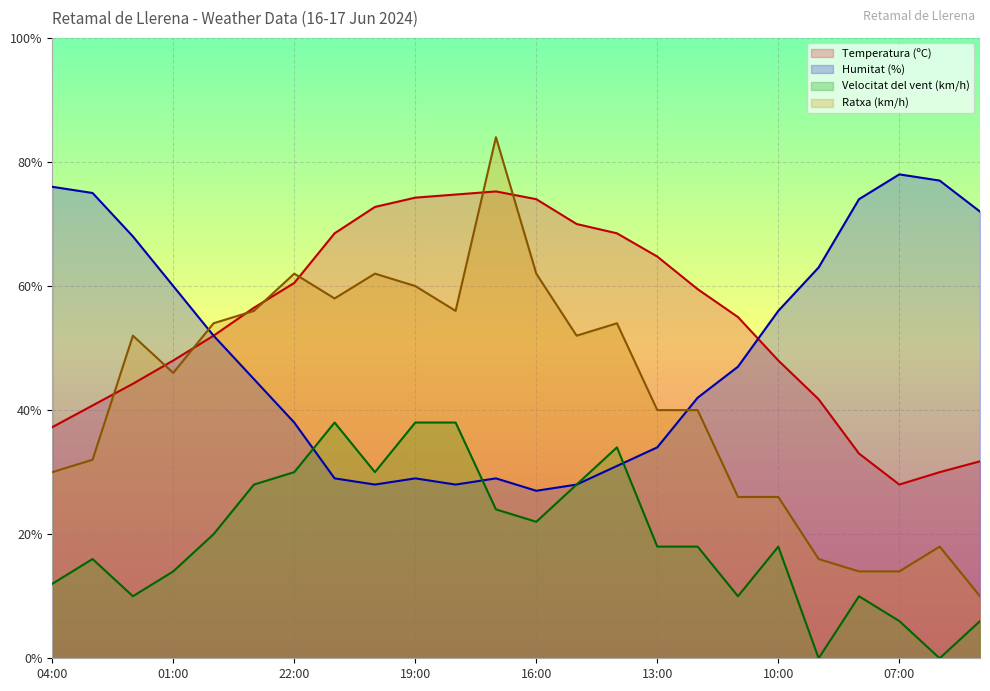

Reading right to left, list all the values displayed in this chart.

Temperatura (ºC): 05:00=31.8	06:00=30.0	07:00=28.0	08:00=33.0	09:00=41.8	10:00=48.0	11:00=55.0	12:00=59.5	13:00=64.8	14:00=68.5	15:00=70.0	16:00=74.0	17:00=75.2	18:00=74.8	19:00=74.2	20:00=72.8	21:00=68.5	22:00=60.5	23:00=56.5	00:00=52.0	01:00=48.0	02:00=44.2	03:00=40.8	04:00=37.2
Humitat (%): 05:00=72.0	06:00=77.0	07:00=78.0	08:00=74.0	09:00=63.0	10:00=56.0	11:00=47.0	12:00=42.0	13:00=34.0	14:00=31.0	15:00=28.0	16:00=27.0	17:00=29.0	18:00=28.0	19:00=29.0	20:00=28.0	21:00=29.0	22:00=38.0	23:00=45.0	00:00=52.0	01:00=60.0	02:00=68.0	03:00=75.0	04:00=76.0
Velocitat del vent (km/h): 05:00=6.0	06:00=0.0	07:00=6.0	08:00=10.0	09:00=0.0	10:00=18.0	11:00=10.0	12:00=18.0	13:00=18.0	14:00=34.0	15:00=28.0	16:00=22.0	17:00=24.0	18:00=38.0	19:00=38.0	20:00=30.0	21:00=38.0	22:00=30.0	23:00=28.0	00:00=20.0	01:00=14.0	02:00=10.0	03:00=16.0	04:00=12.0
Ratxa (km/h): 05:00=10.0	06:00=18.0	07:00=14.0	08:00=14.0	09:00=16.0	10:00=26.0	11:00=26.0	12:00=40.0	13:00=40.0	14:00=54.0	15:00=52.0	16:00=62.0	17:00=84.0	18:00=56.0	19:00=60.0	20:00=62.0	21:00=58.0	22:00=62.0	23:00=56.0	00:00=54.0	01:00=46.0	02:00=52.0	03:00=32.0	04:00=30.0